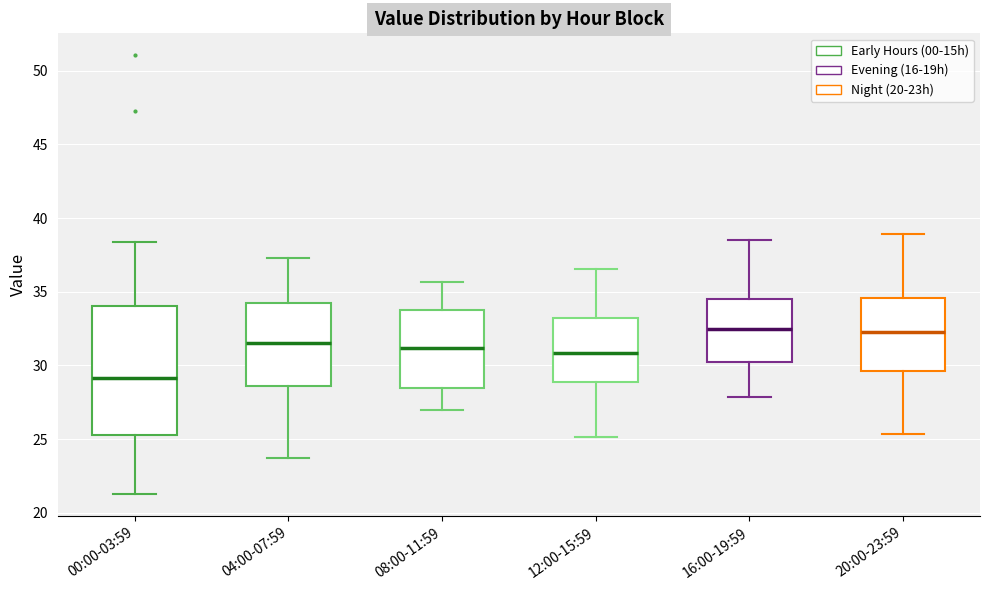

Reading left to right, transcribe this box plot: for each box, give where its median line is, the range the box spans, and where its two whiskers end, as read against the y-axis. The values are not printed on the chart, so give them approximately, as read against the axis.

00:00-03:59: median 29.0, box 25.5 to 34.0, whiskers 21.5 to 38.5
04:00-07:59: median 31.5, box 28.5 to 34.0, whiskers 24.0 to 37.5
08:00-11:59: median 31.0, box 28.5 to 34.0, whiskers 27.0 to 35.5
12:00-15:59: median 31.0, box 29.0 to 33.0, whiskers 25.0 to 36.5
16:00-19:59: median 32.5, box 30.0 to 34.5, whiskers 28.0 to 38.5
20:00-23:59: median 32.5, box 29.5 to 34.5, whiskers 25.5 to 39.0